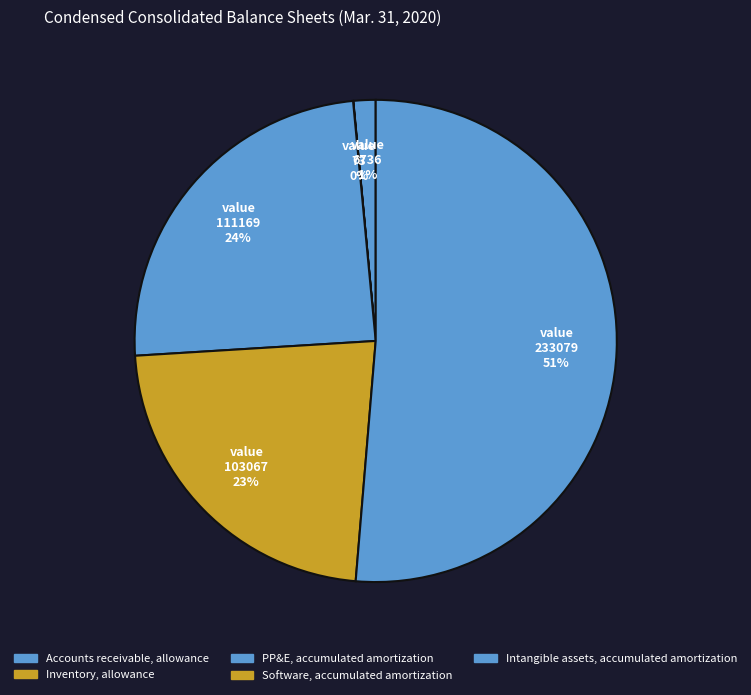

Which category has the biggest portion of the pie?

Intangible assets, accumulated amortization